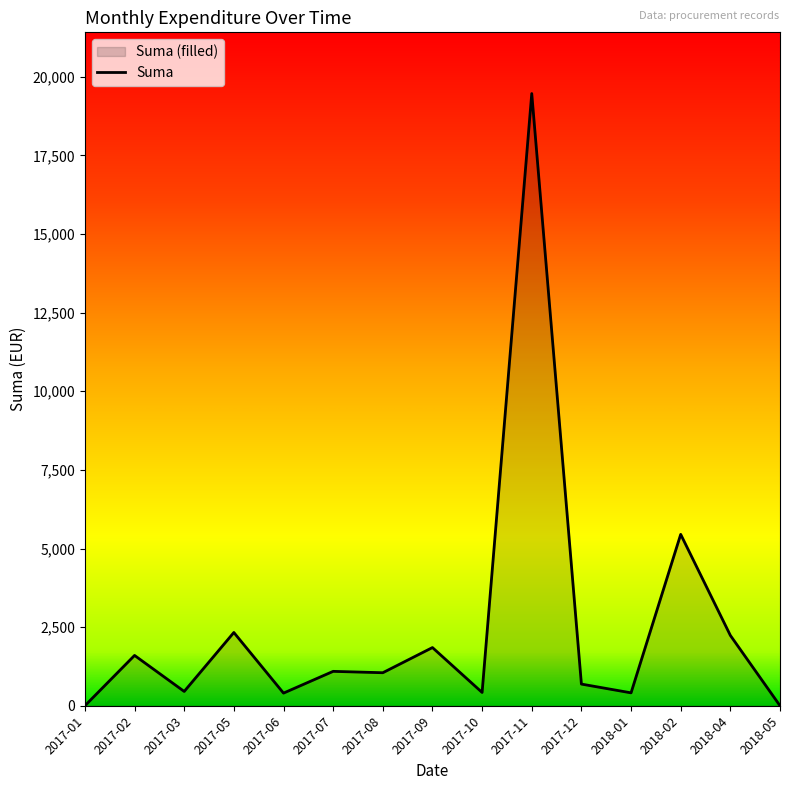

The chart shows a value of 730.5 at 2018-01. True or false?

False